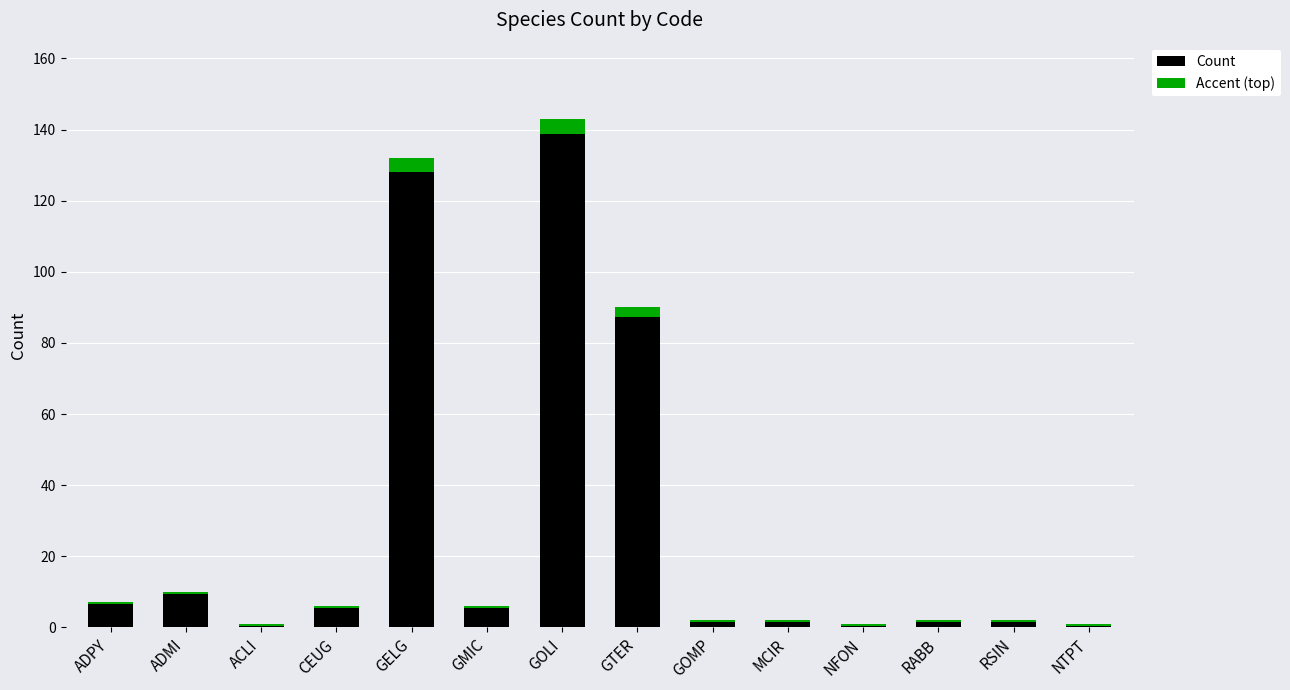

Reading right to left, what are all the values shown in this chart?

Count: 1.0	2.0	2.0	1.0	2.0	2.0	90.0	143.0	6.0	132.0	6.0	1.0	10.0	7.0
Accent (top): 0.5	0.5	0.5	0.5	0.5	0.5	2.7	4.3	0.5	4.0	0.5	0.5	0.5	0.5